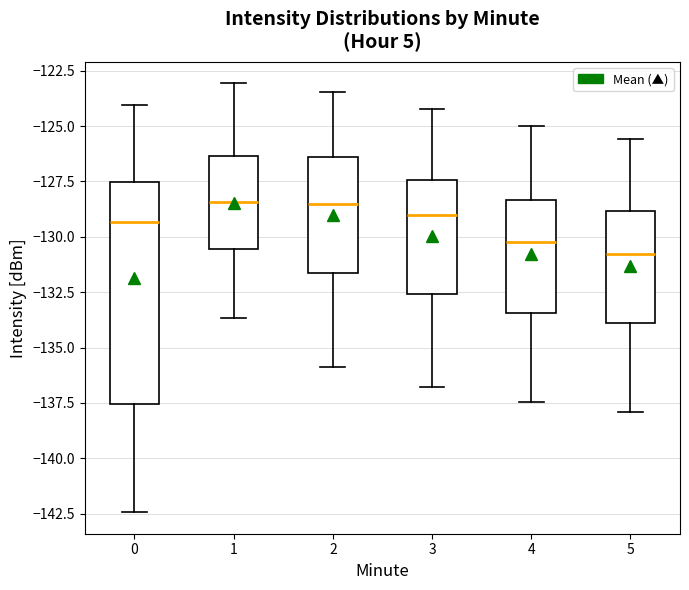

Where does the lower whisker of the box at x = 2 end on the y-axis? The values are not printed on the chart, so give them approximately, as read against the axis.

-136.0